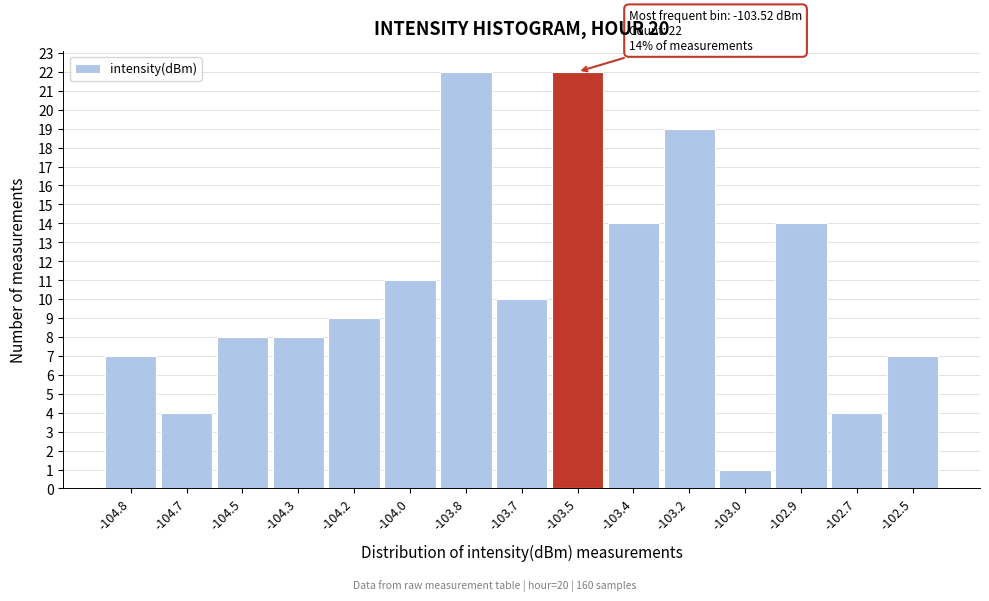

Reading left to right, what are all the values shown in this chart?

-104.8=7	-104.7=4	-104.5=8	-104.3=8	-104.2=9	-104.0=11	-103.8=22	-103.7=10	-103.5=22	-103.4=14	-103.2=19	-103.0=1	-102.9=14	-102.7=4	-102.5=7